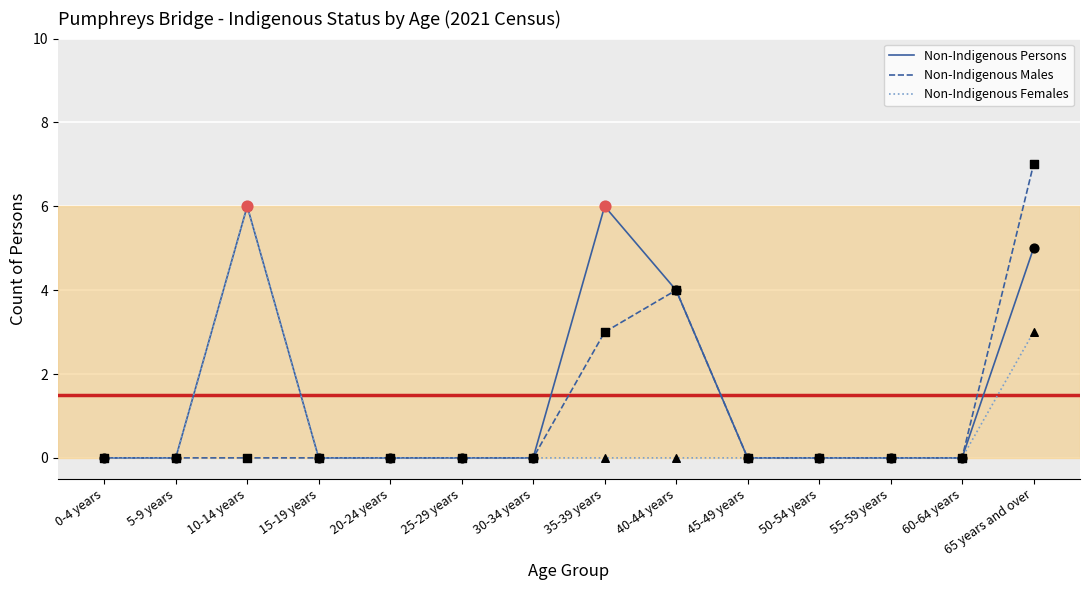

Which series has the widest spread of values?

Non-Indigenous Males